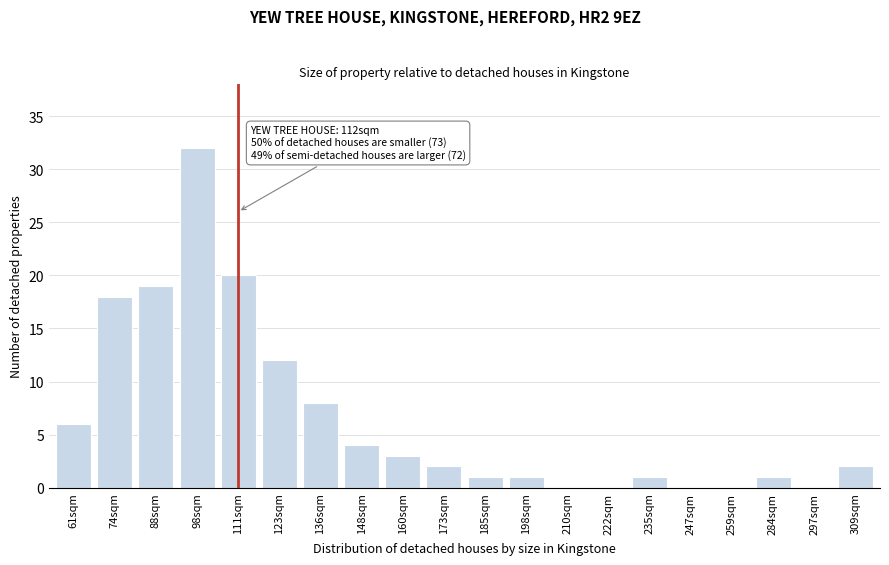

Reading left to right, list all the values displayed in this chart.

61sqm=6	74sqm=18	88sqm=19	98sqm=32	111sqm=20	123sqm=12	136sqm=8	148sqm=4	160sqm=3	173sqm=2	185sqm=1	198sqm=1	210sqm=0	222sqm=0	235sqm=1	247sqm=0	259sqm=0	284sqm=1	297sqm=0	309sqm=2